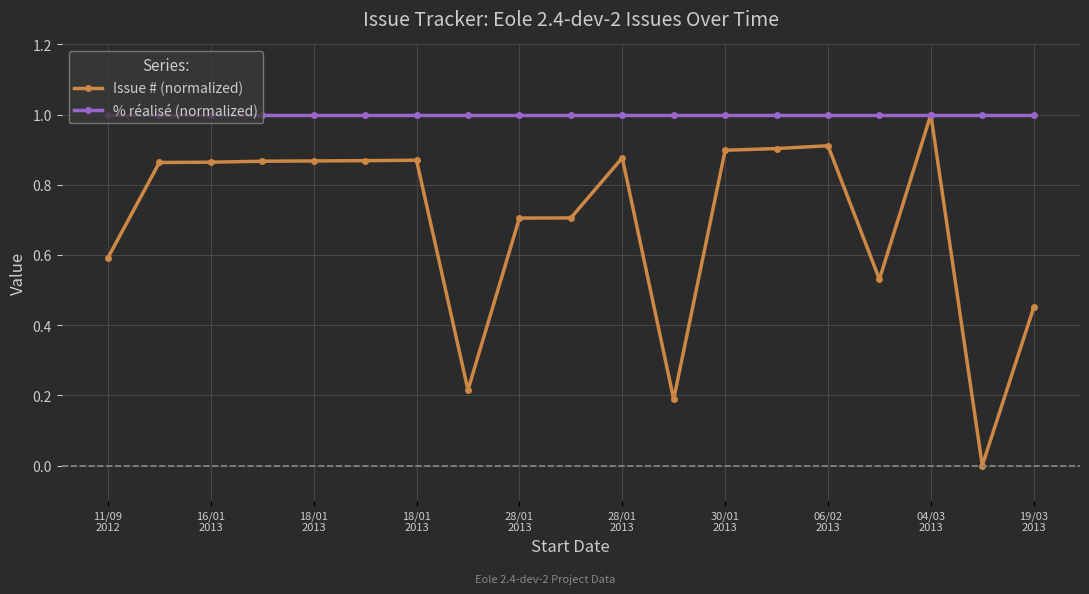

List the series in order of their overall mean, lowest first.

Issue # (normalized), % réalisé (normalized)